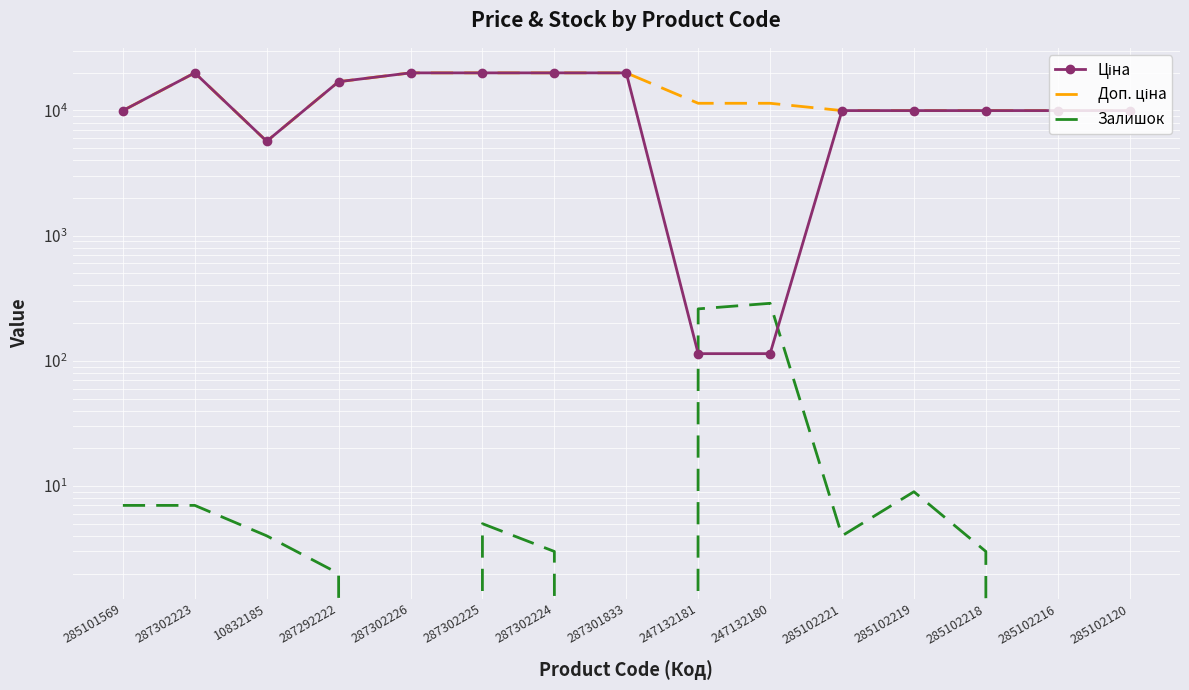

What is the difference between the maximum and second lowest values in the Ціна series?

19850.1